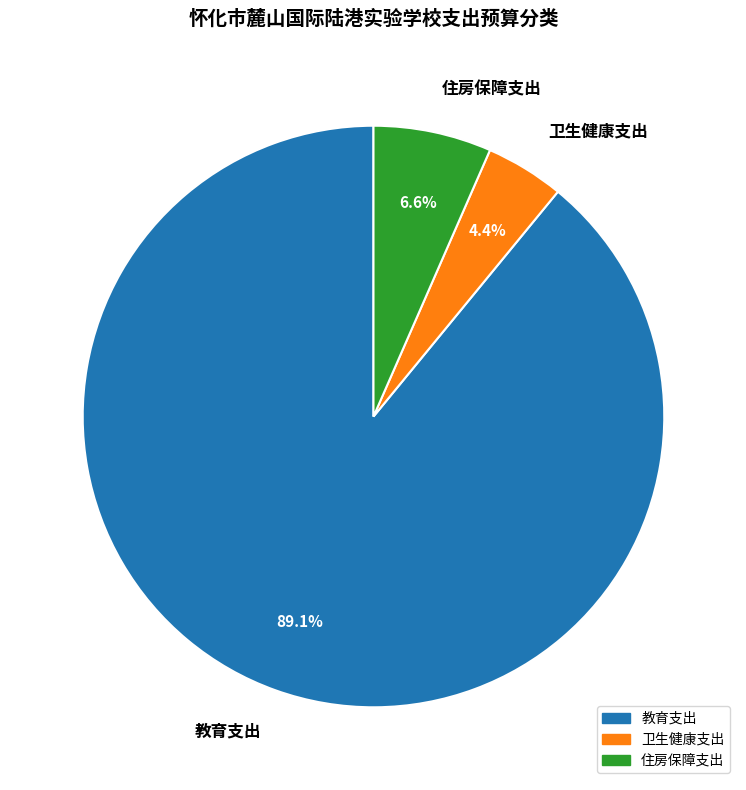

To the nearest percent, what portion does 住房保障支出 represent?

7%